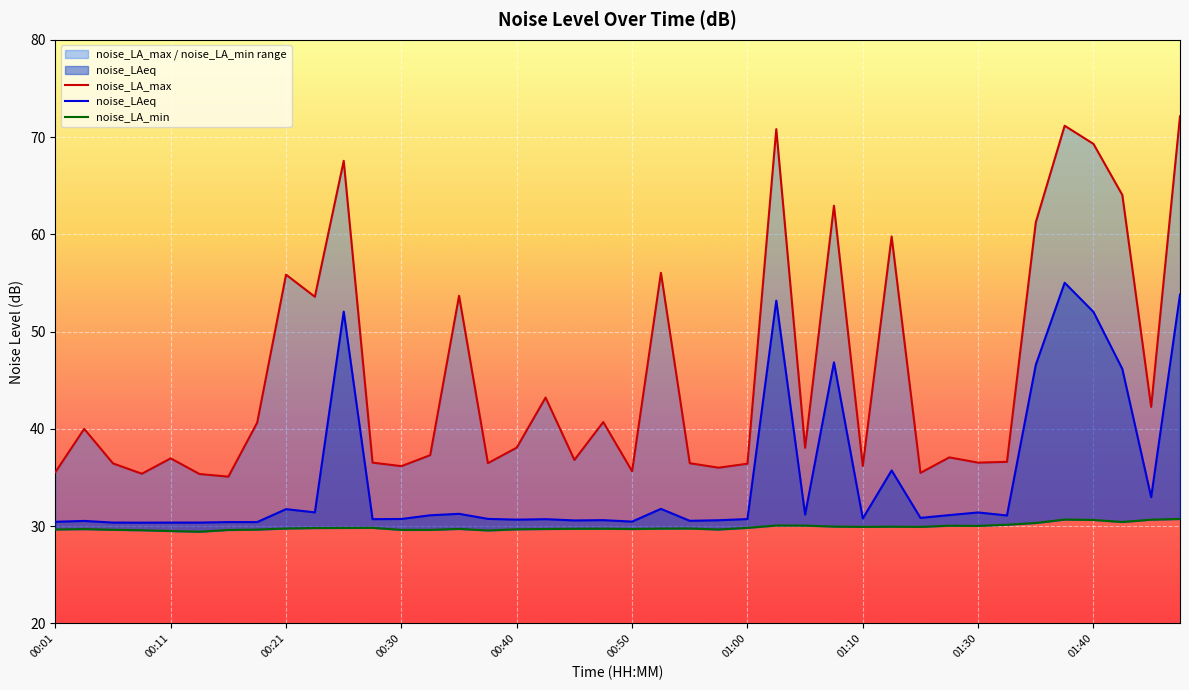

Which has a higher value, 00:40 or 33?

00:40